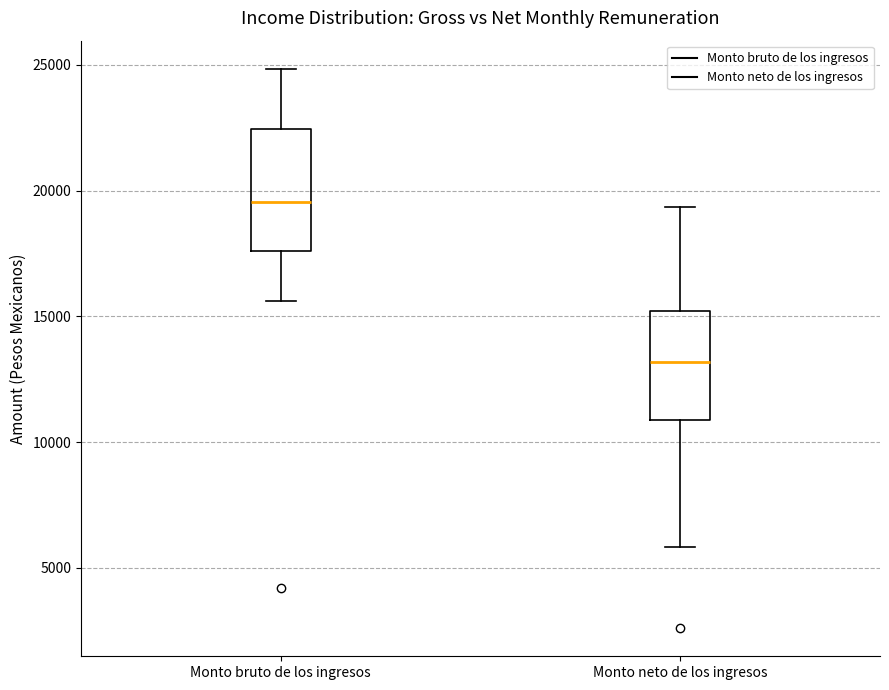

Which box has the highest median line?

Monto bruto de los ingresos